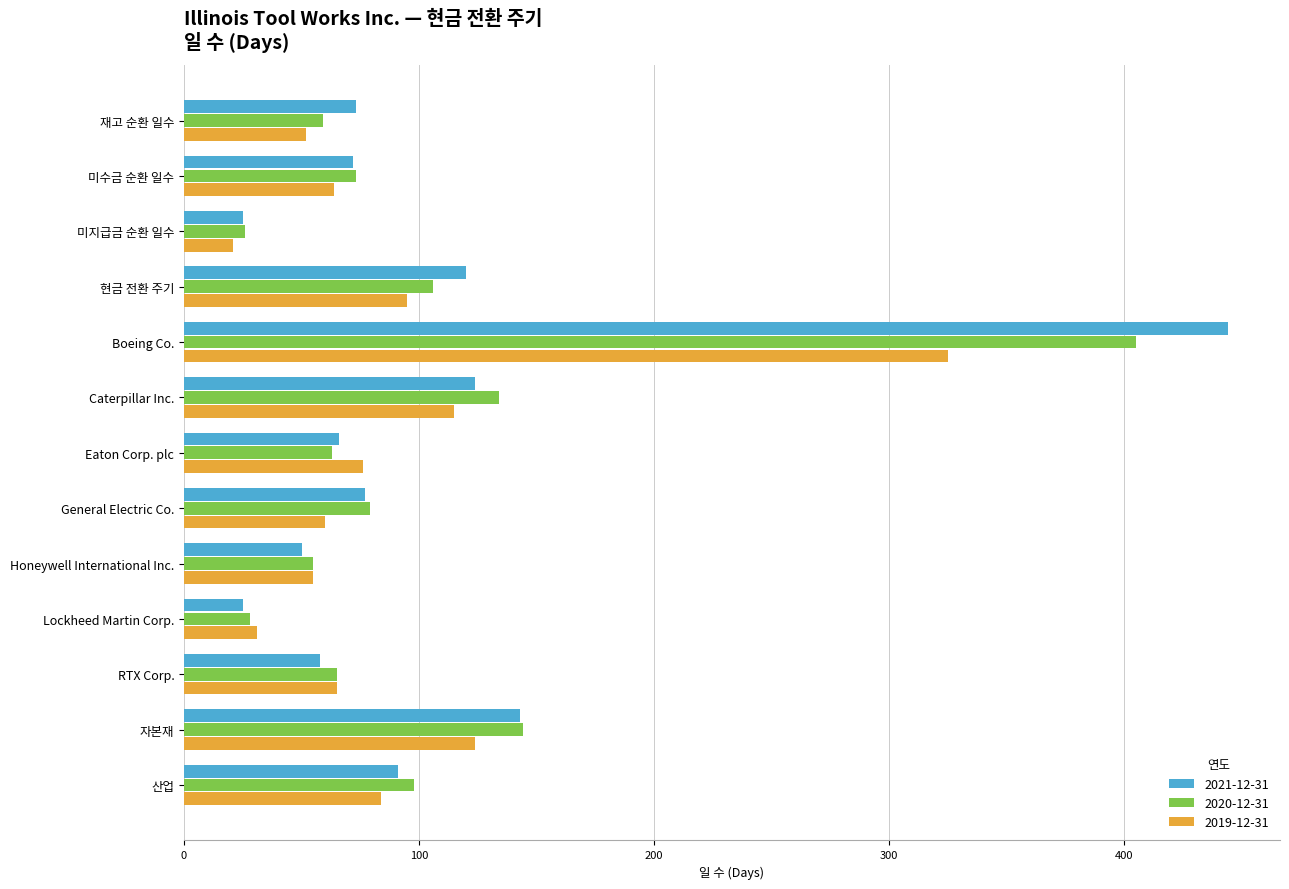

What is the difference between the maximum and minimum values in the 2021-12-31 series?

419